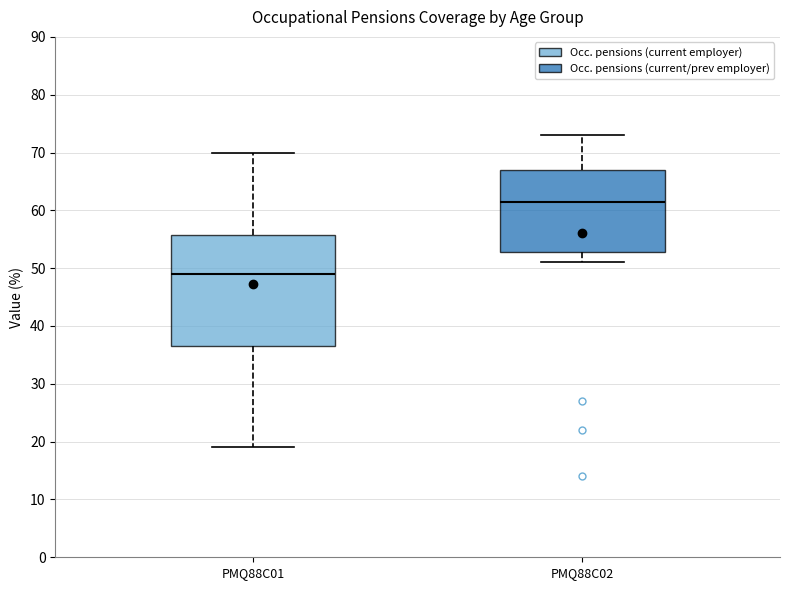

Reading left to right, transcribe this box plot: for each box, give where its median line is, the range the box spans, and where its two whiskers end, as read against the y-axis. The values are not printed on the chart, so give them approximately, as read against the axis.

PMQ88C01: median 49, box 37 to 56, whiskers 19 to 70
PMQ88C02: median 62, box 53 to 67, whiskers 51 to 73